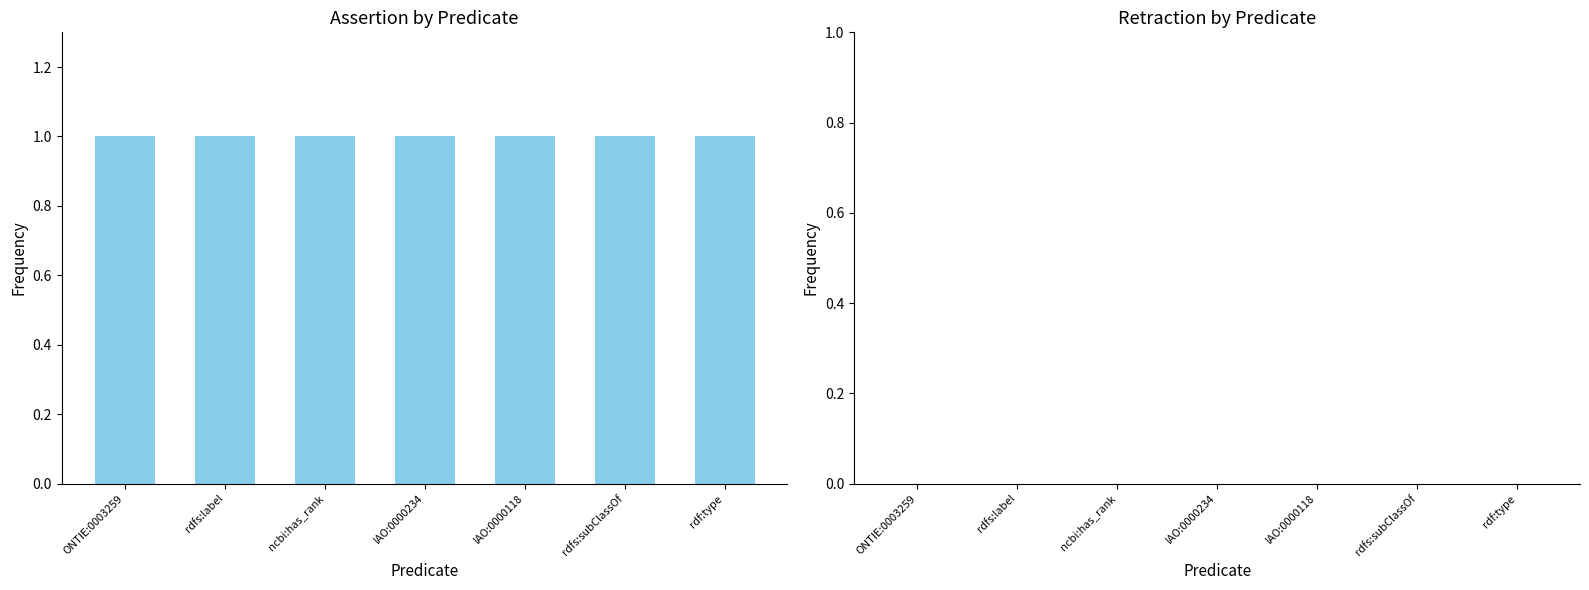

Reading right to left, what are all the values shown in this chart?

assertion: rdf:type=1	rdfs:subClassOf=1	IAO:0000118=1	IAO:0000234=1	ncbi:has_rank=1	rdfs:label=1	ONTIE:0003259=1
retraction: rdf:type=0	rdfs:subClassOf=0	IAO:0000118=0	IAO:0000234=0	ncbi:has_rank=0	rdfs:label=0	ONTIE:0003259=0